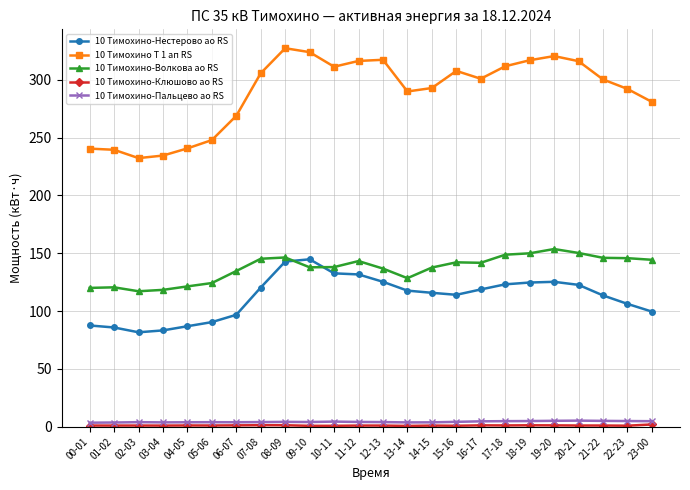

What is the maximum value for 10 Тимохино-Волкова ао RS?

153.6